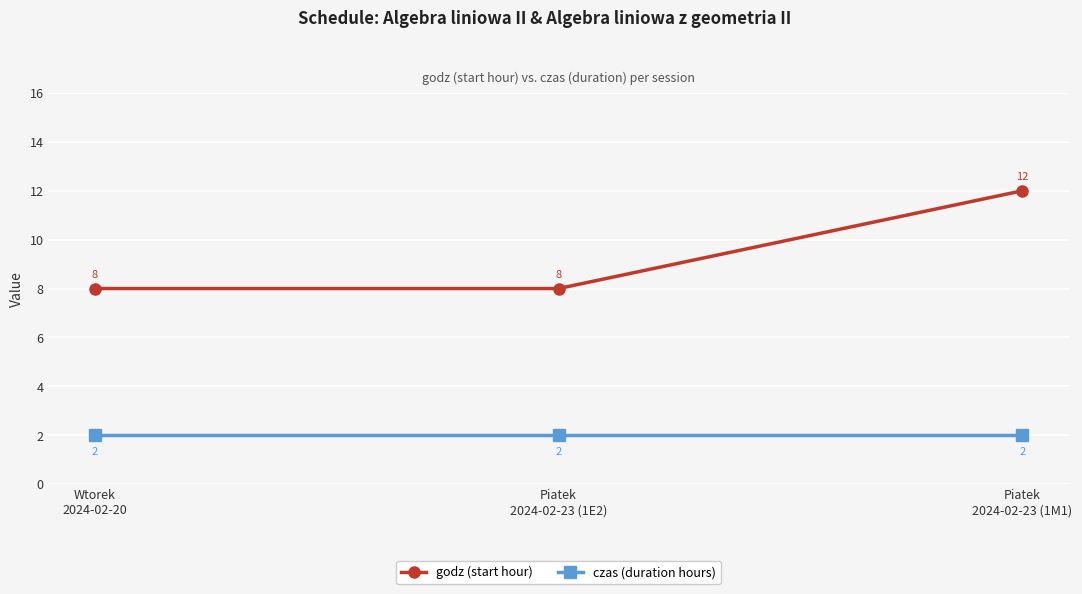

What is the average value of the czas (duration hours) series?

2